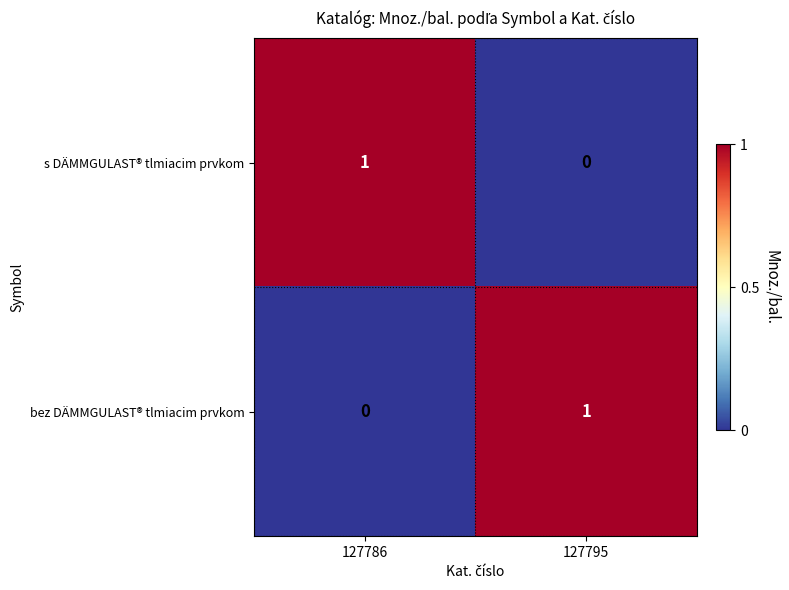

Rank the series at 127786 from highest to lowest value.

s DÄMMGULAST® tlmiacim prvkom, bez DÄMMGULAST® tlmiacim prvkom